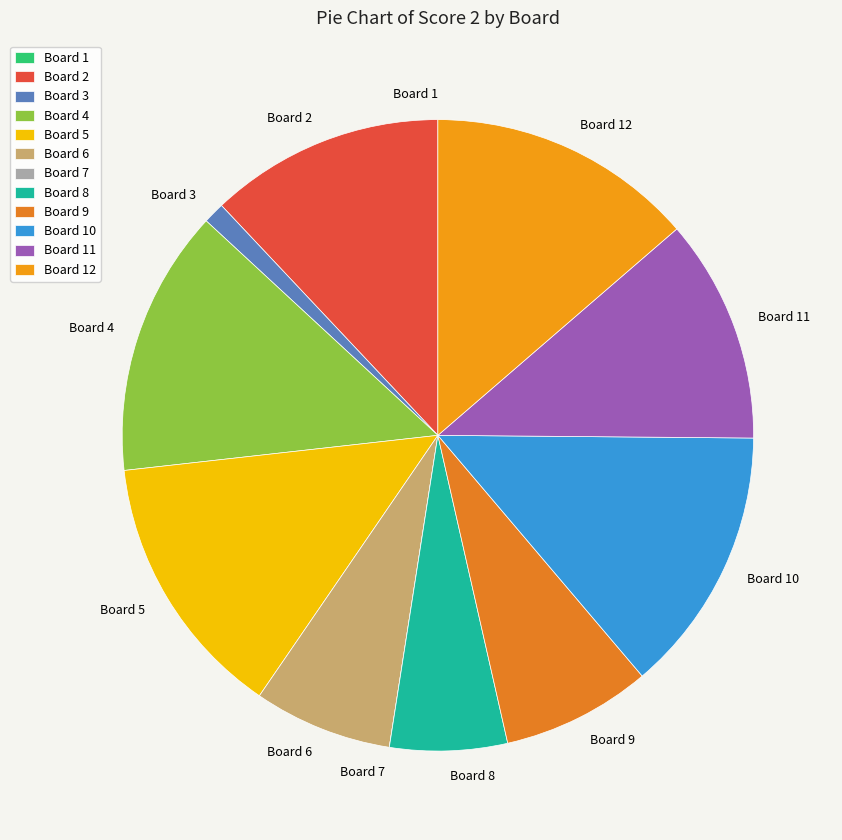

Does Board 8 account for over 50% of the chart?

No